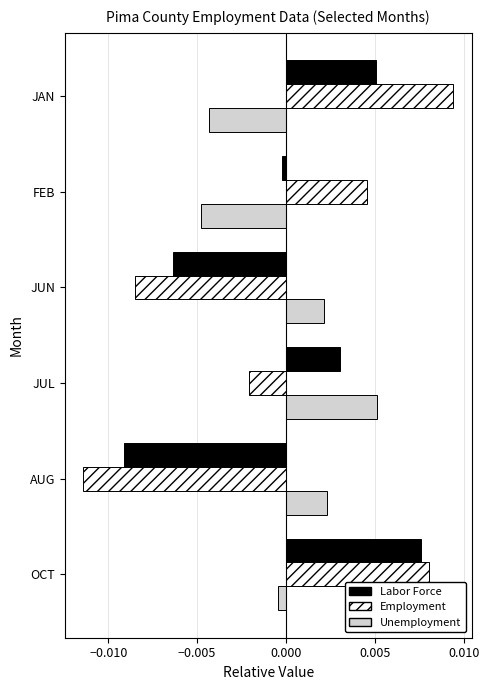

Which label corresponds to the largest value in the chart?

JAN